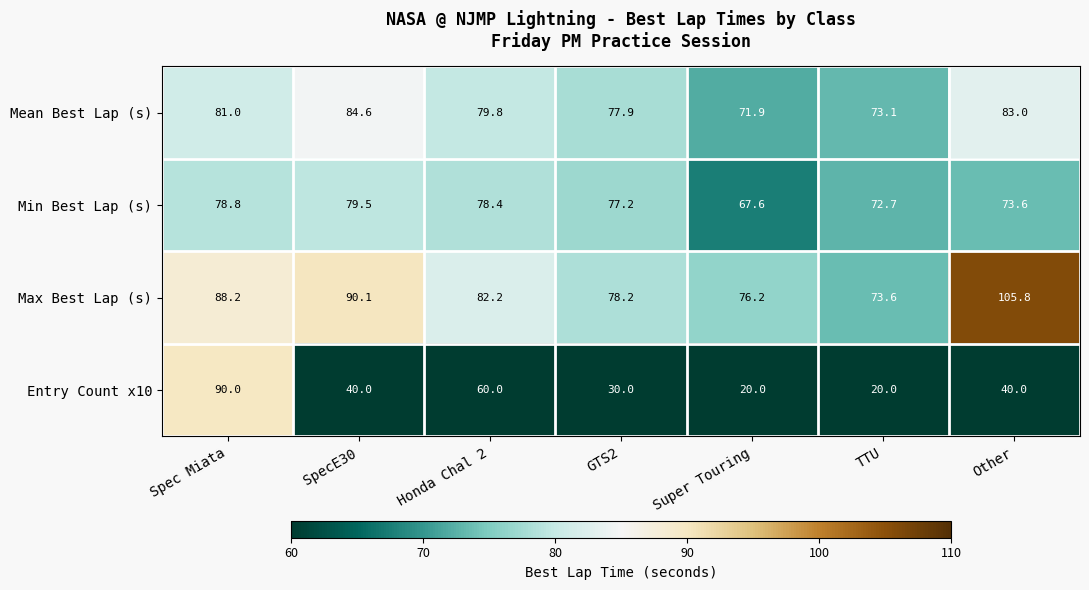

Read the Max Best Lap (s) value at Spec Miata.

88.2